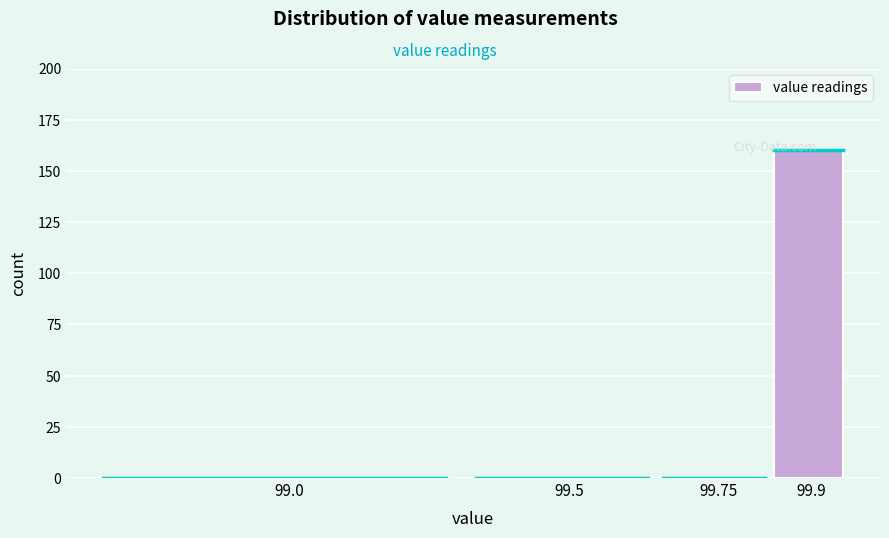

Is it true that the value at 99.0 is -83?

False